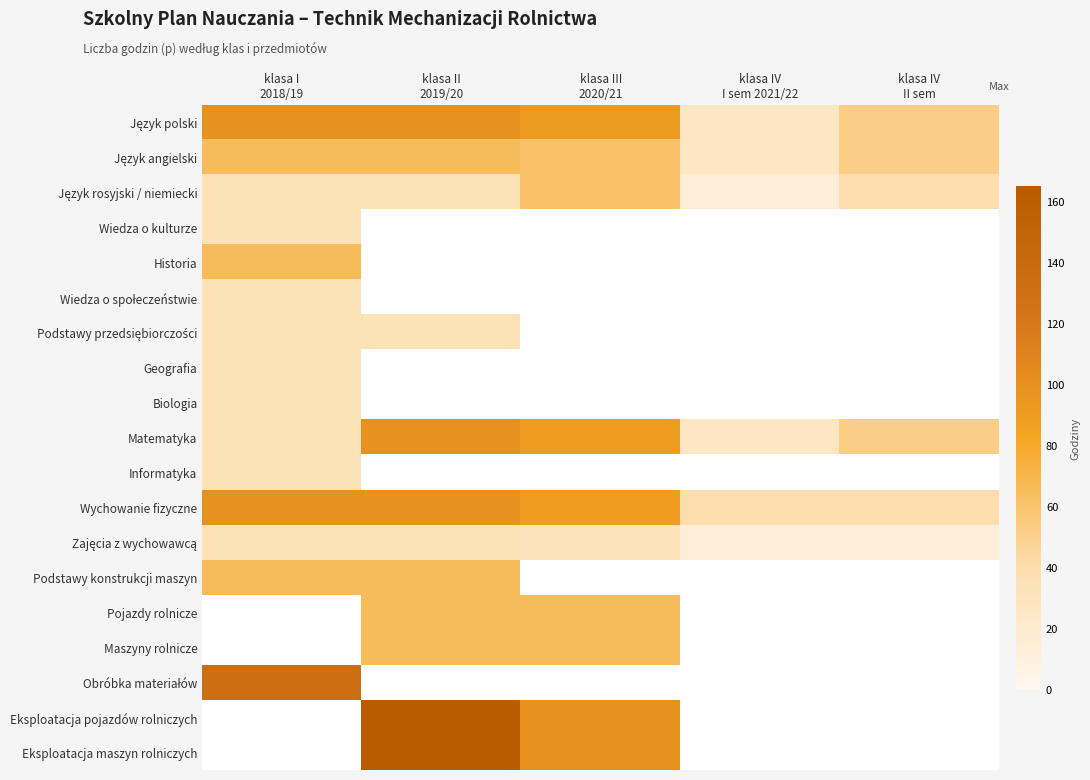

Which has a higher value, klasa III
2020/21 or klasa IV
I sem 2021/22?

klasa III
2020/21